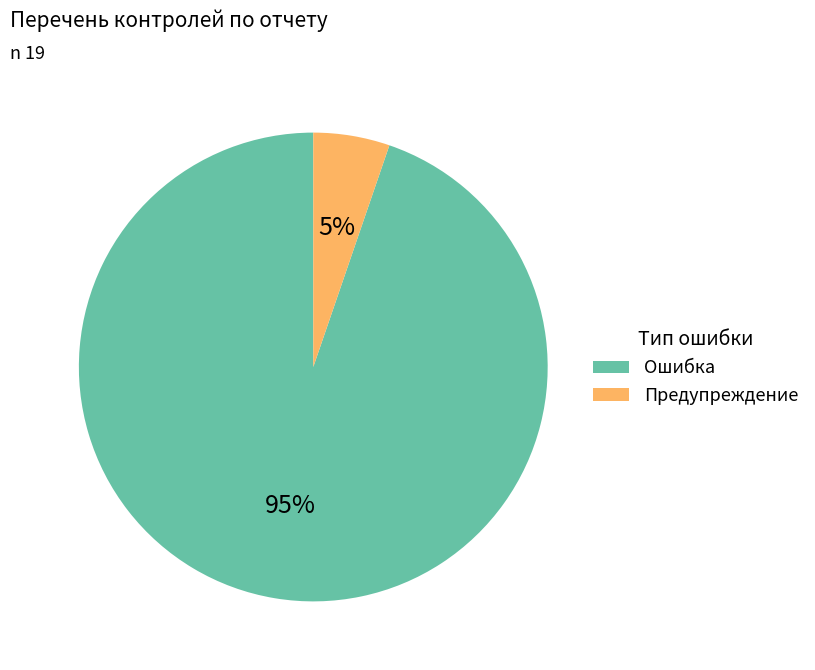

Combined, do Предупреждение and Ошибка account for over 50%?

Yes